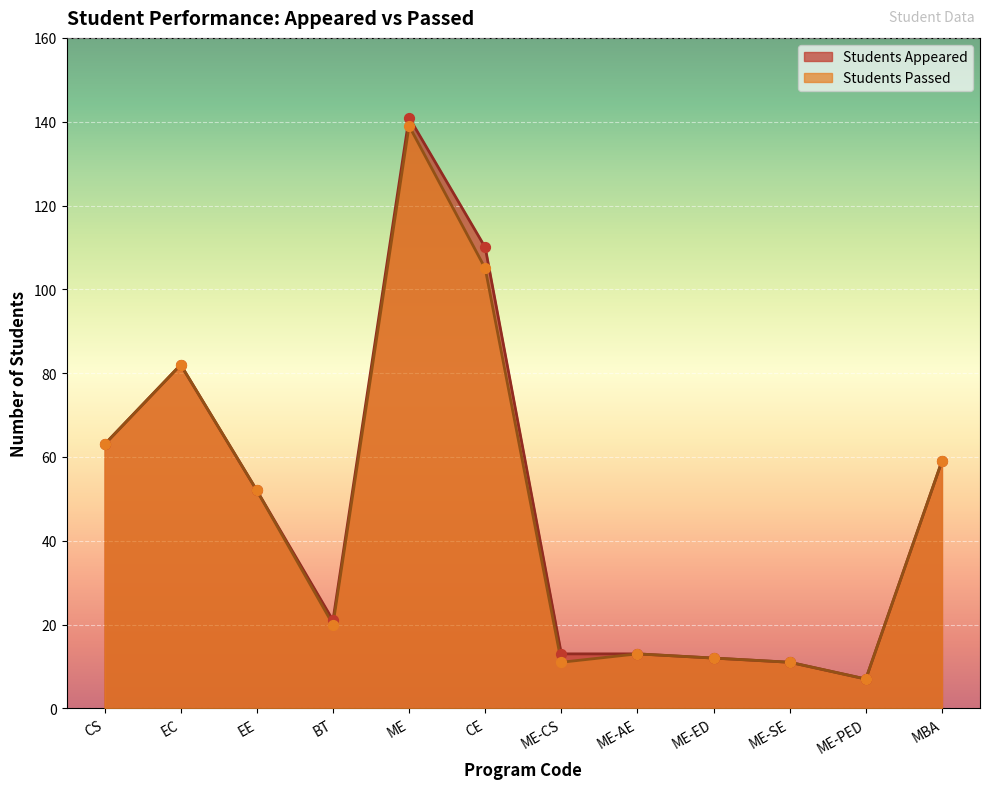

At which category is the sum across all series the highest?

ME